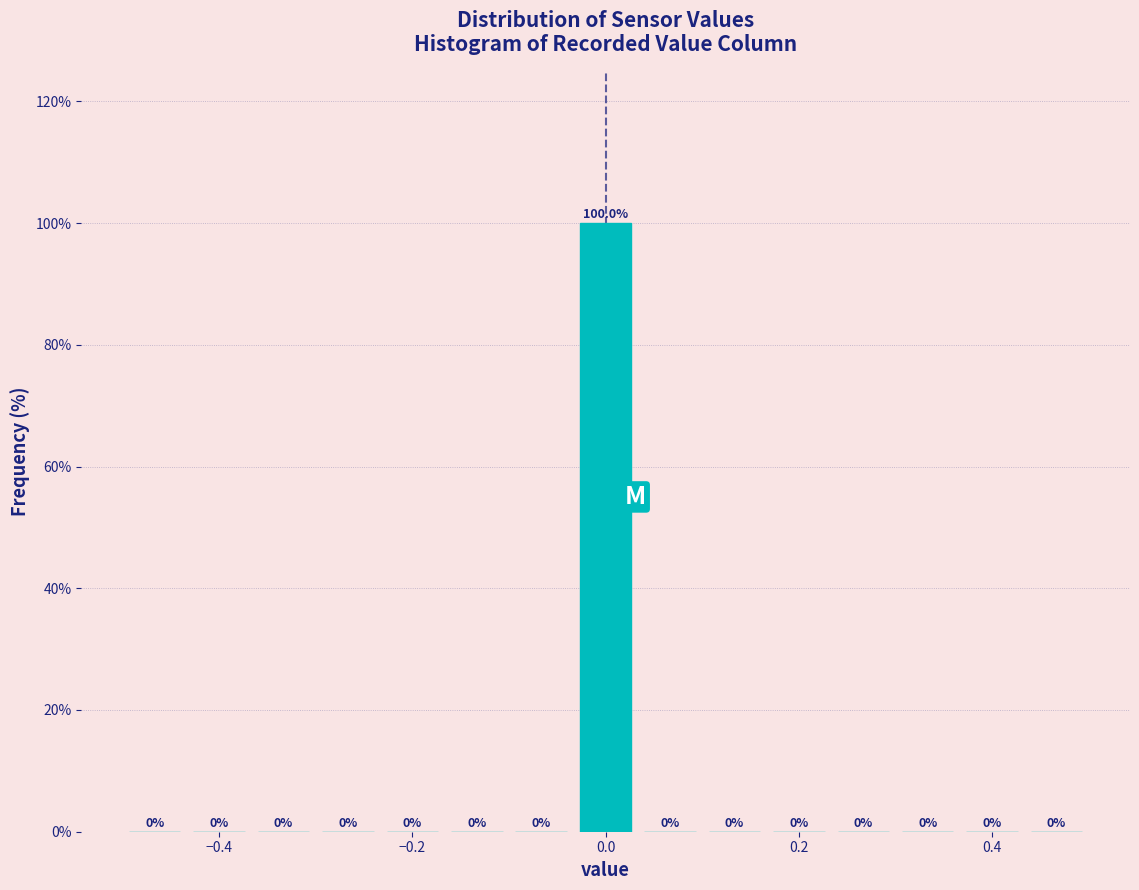

Around what value on the x-axis is the tallest bar? Give the approximate position of its centre, as read against the axis.

0.00